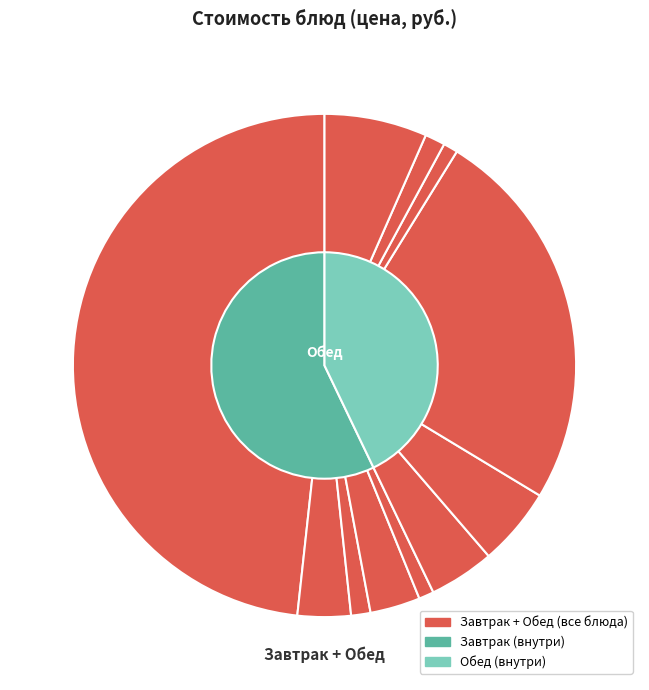

To the nearest percent, what is the difference between the largest and smallest slice percentages?

47%